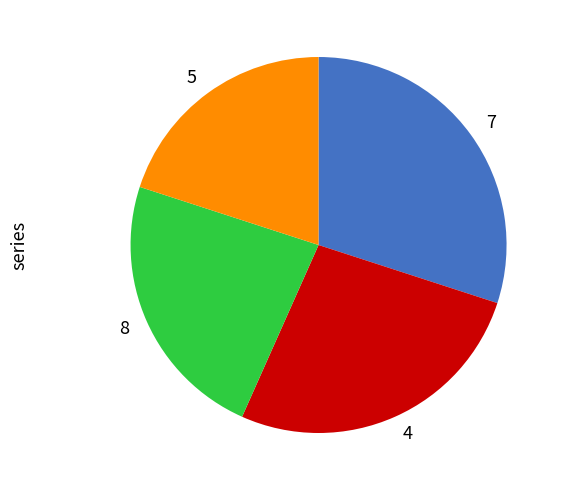

True or false: 8 accounts for 7% of the total.

False